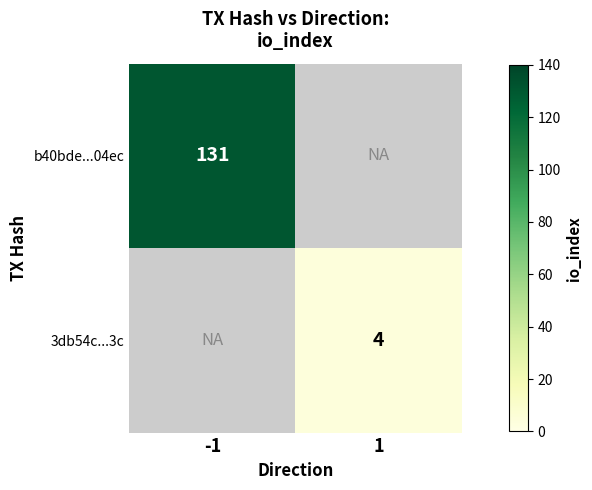

The 3db54c...3c series shows 4 at 1. True or false?

True